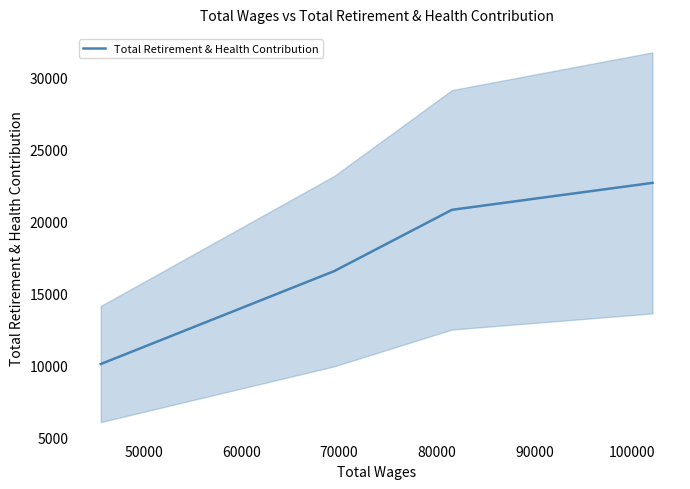

True or false: Total Retirement & Health Contribution has more than 0 interior local peaks.

False